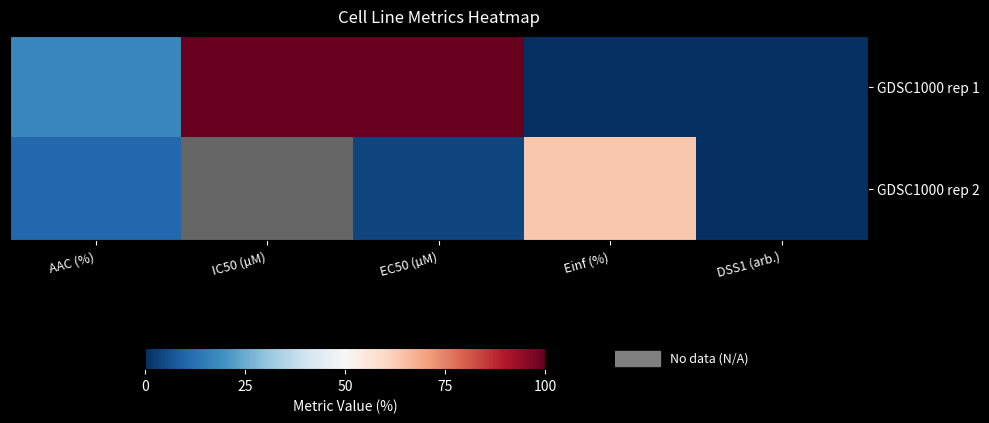

Which has a higher value, DSS1 (arb.) or AAC (%)?

AAC (%)